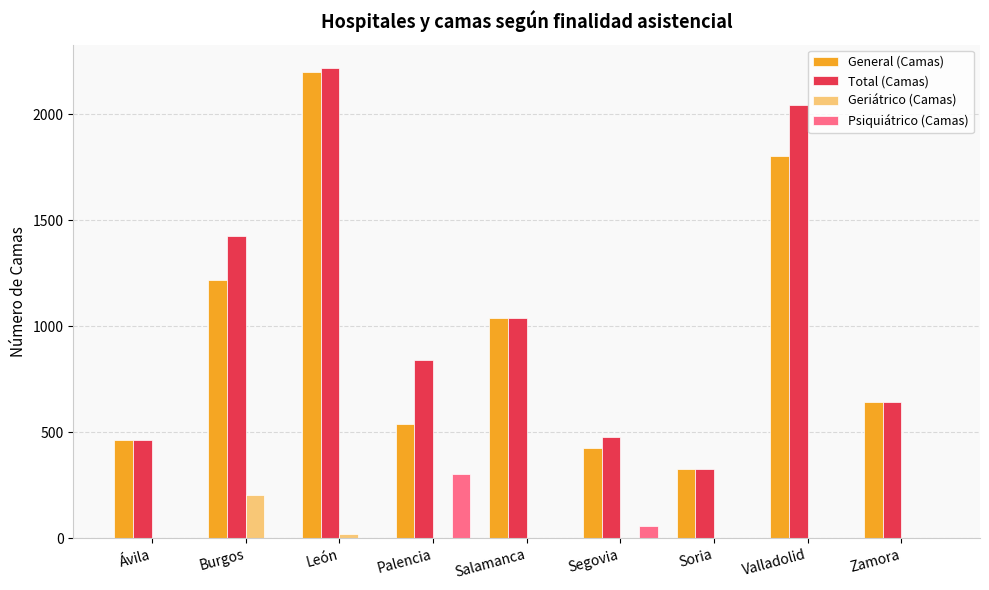

Reading right to left, transcribe all the data shown in this chart.

General (Camas): Zamora=644	Valladolid=1803	Soria=325	Segovia=423	Salamanca=1039	Palencia=539	León=2197	Burgos=1218	Ávila=463
Total (Camas): Zamora=644	Valladolid=2043	Soria=325	Segovia=479	Salamanca=1039	Palencia=842	León=2217	Burgos=1423	Ávila=463
Geriátrico (Camas): Zamora=0	Valladolid=0	Soria=0	Segovia=0	Salamanca=0	Palencia=0	León=20	Burgos=205	Ávila=0
Psiquiátrico (Camas): Zamora=0	Valladolid=0	Soria=0	Segovia=56	Salamanca=0	Palencia=303	León=0	Burgos=0	Ávila=0